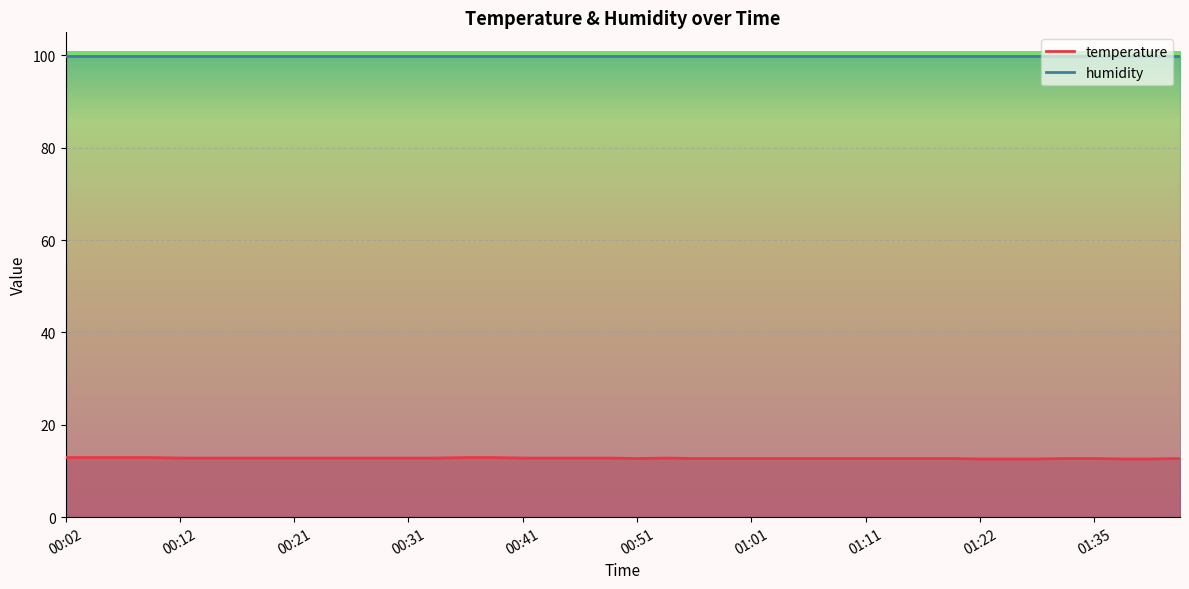

Approximately how many times larger is the value at 00:59 compared to 00:41?

1.0